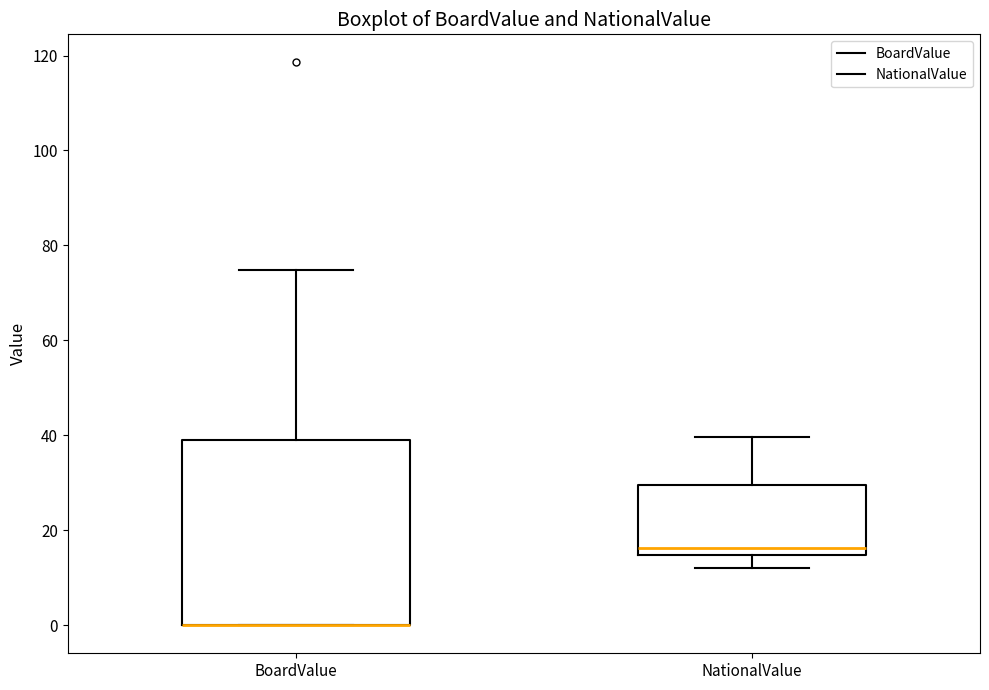

Reading left to right, read every box against the y-axis: the position of its median line, the range the box covers, and the ends of its whiskers. The values are not printed on the chart, so give them approximately, as read against the axis.

BoardValue: median 0 (drawn on the box's lower edge), box 0 to 38, whiskers 0 to 74
NationalValue: median 16, box 14 to 30, whiskers 12 to 40